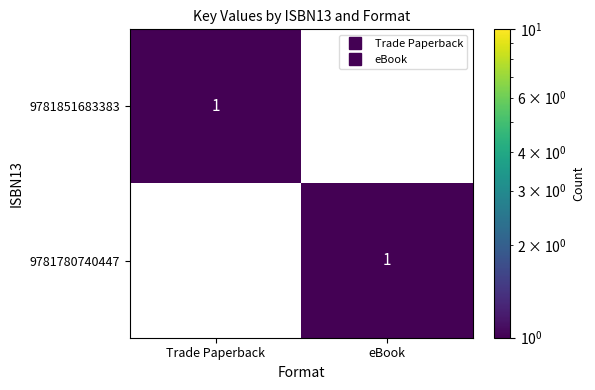

At which label does 9781851683383 reach its minimum?

eBook